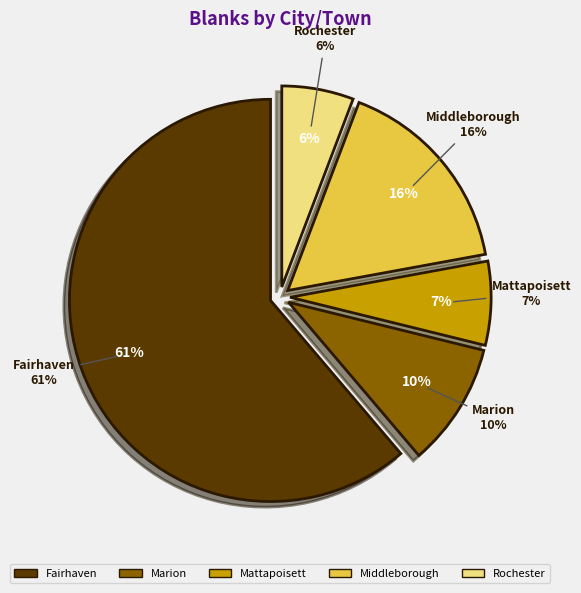

Is there any slice that represents more than half of the pie?

Yes